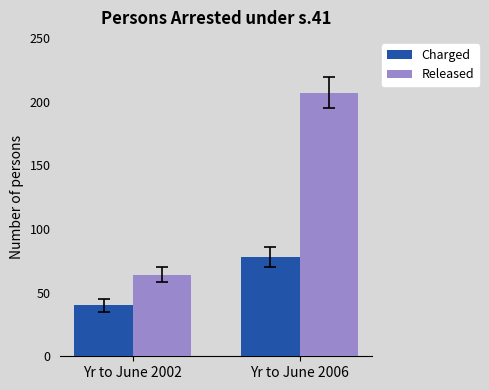

The value of Charged at Yr to June 2006 is 78. True or false?

True